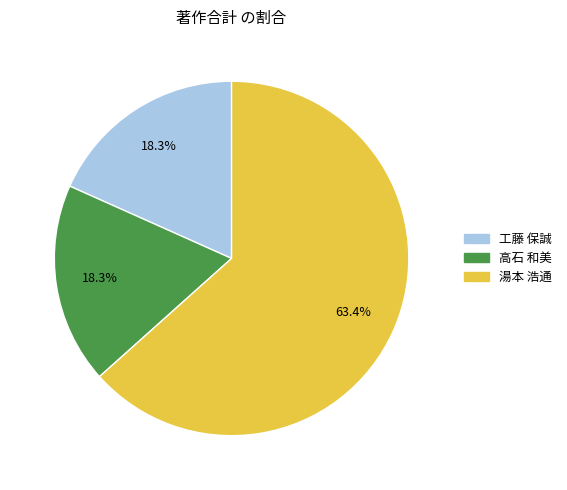

Approximately how many times larger is the value at 工藤 保誠 compared to 高石 和美?

1.0